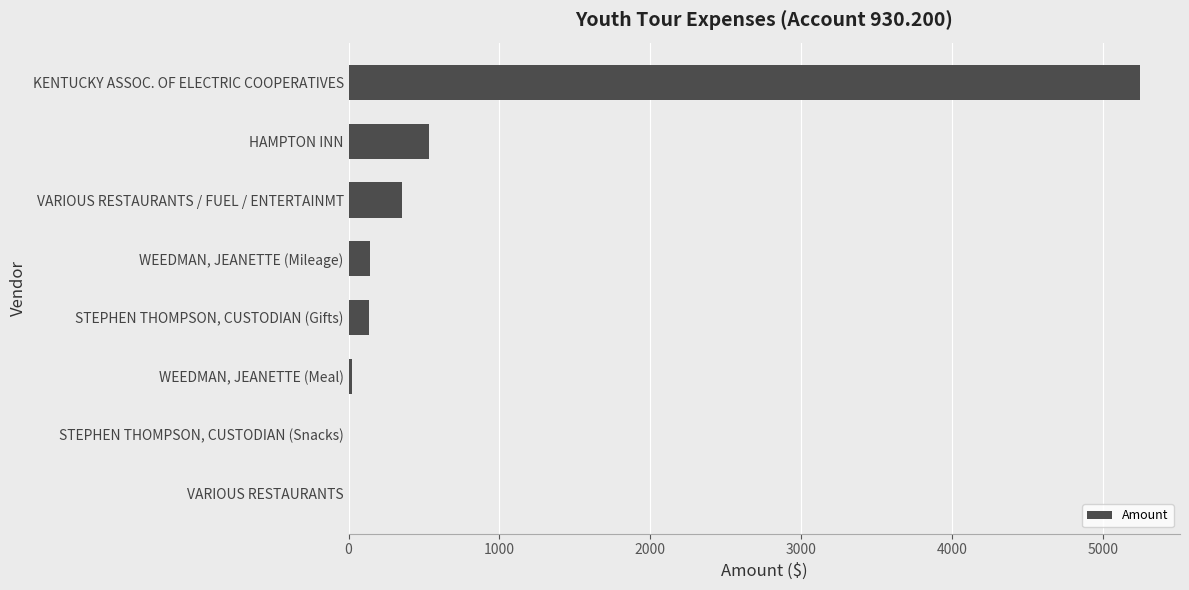

The chart shows a value of 132.4 at STEPHEN THOMPSON, CUSTODIAN (Gifts). True or false?

True